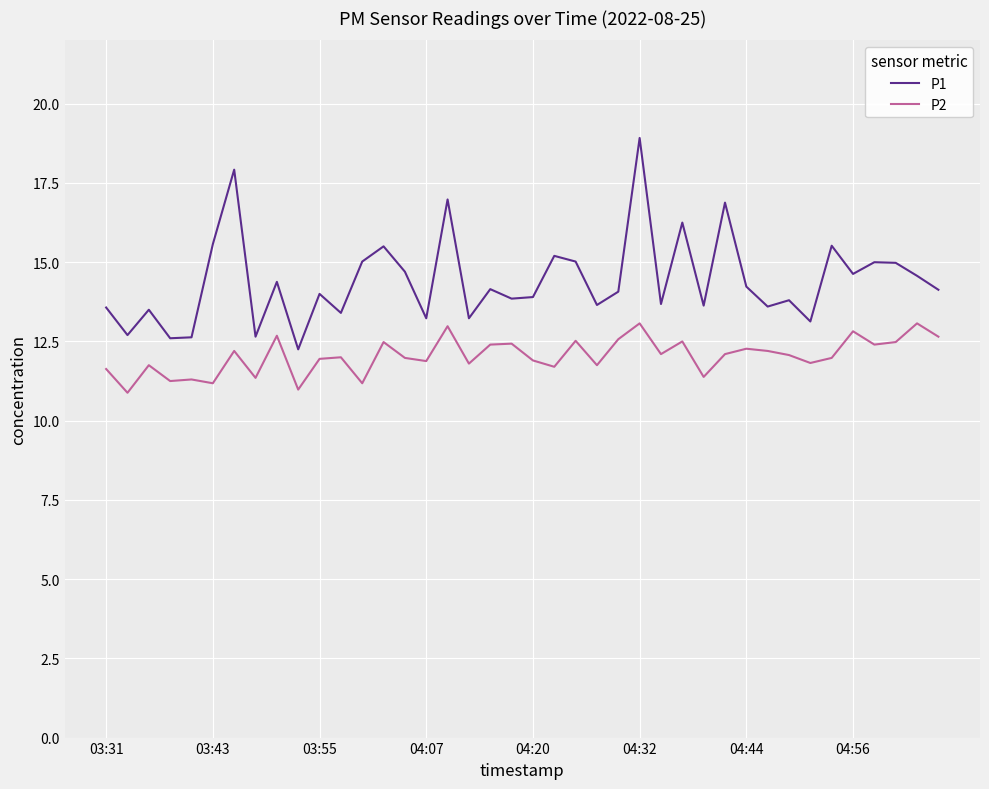

Which series has the largest total across all categories?

P1